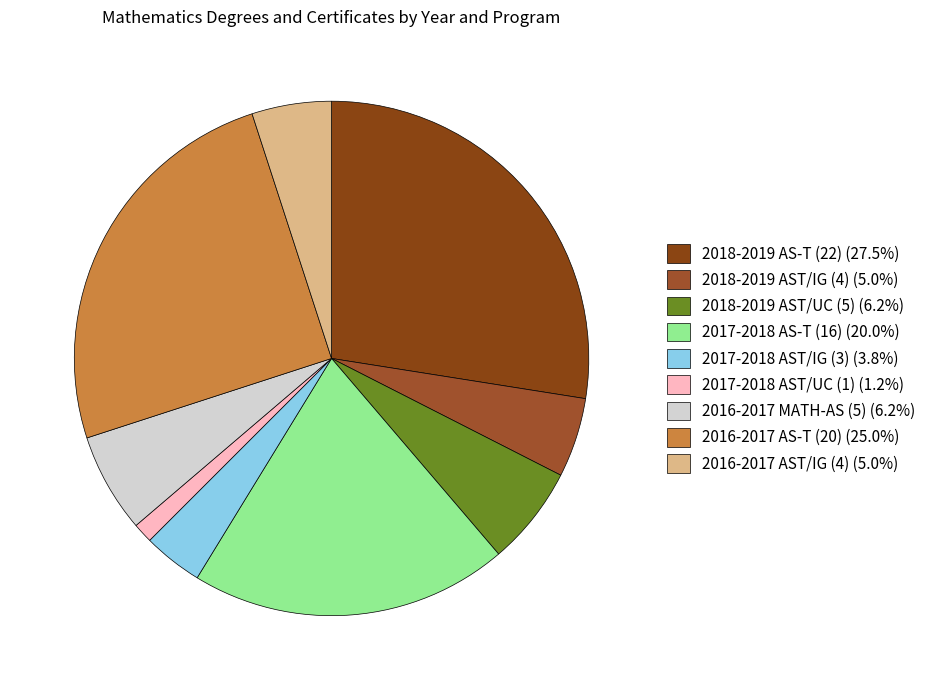

Count the number of slices in the pie.

9